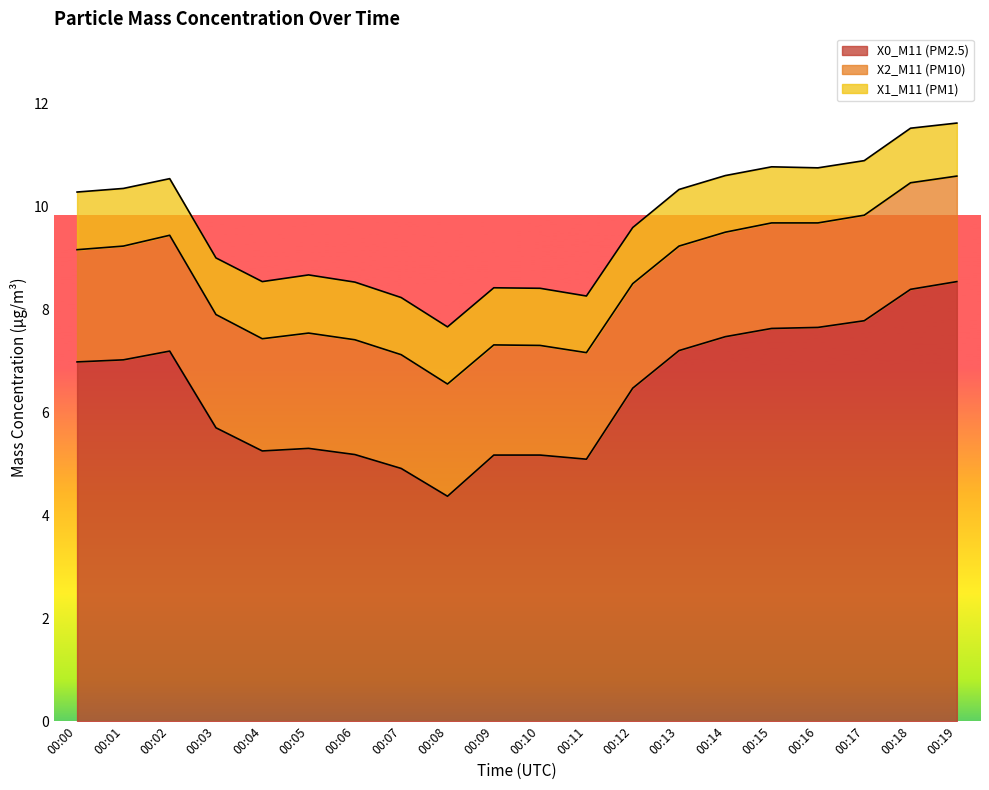

What is the value of the X0_M11 (PM2.5) point at the 14th from the left?

7.2